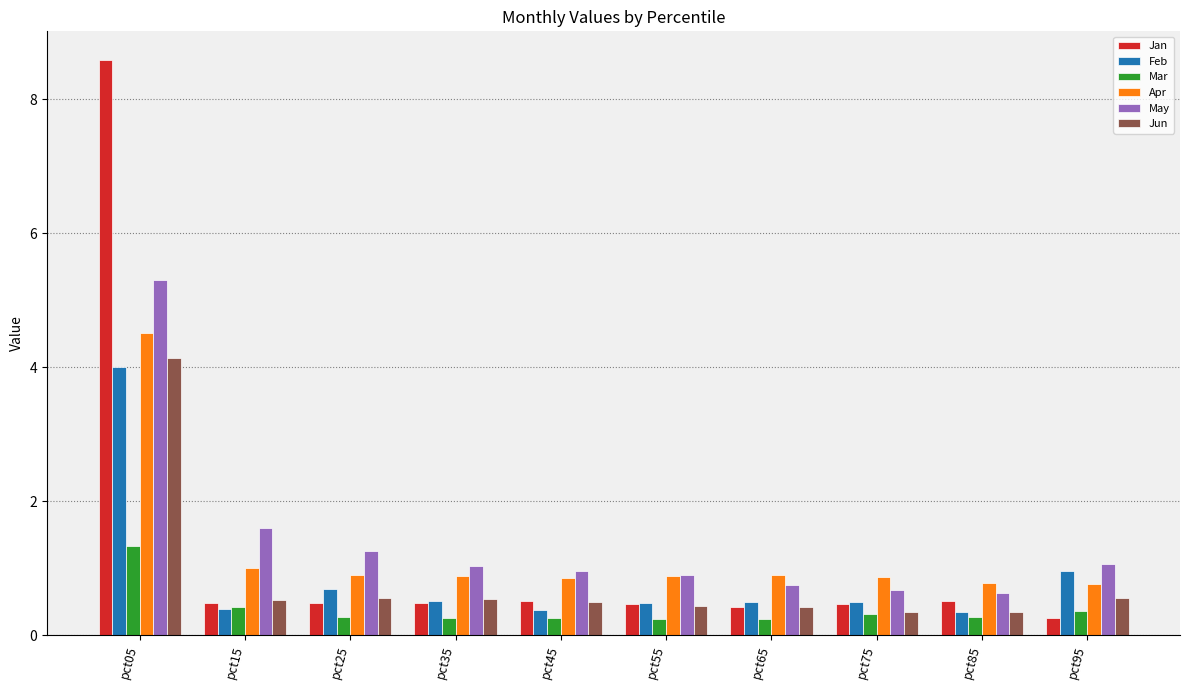

Read the Feb value at pct75.

0.5